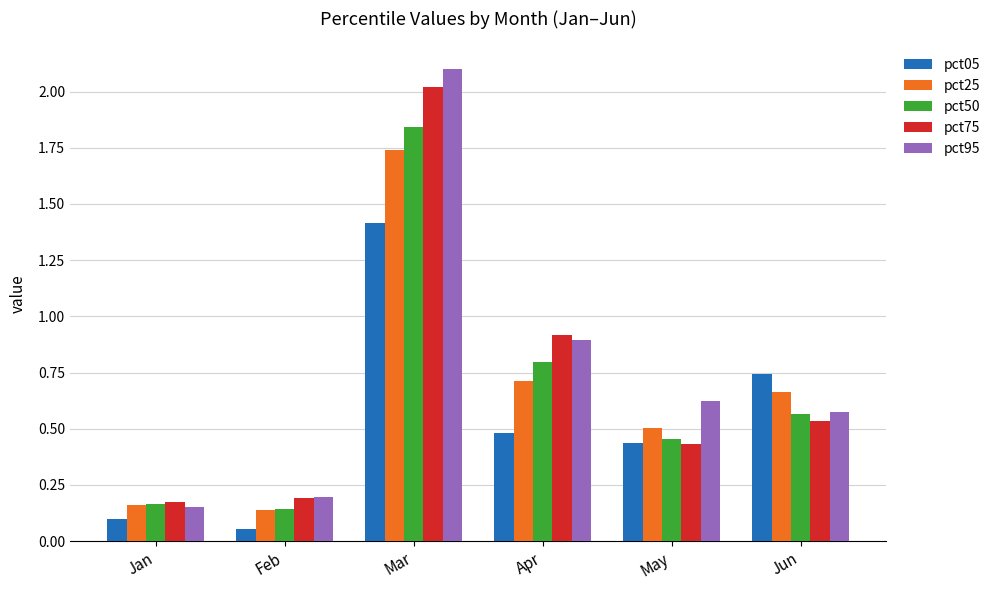

Between Jan and Apr, which series saw the biggest shift?

pct95